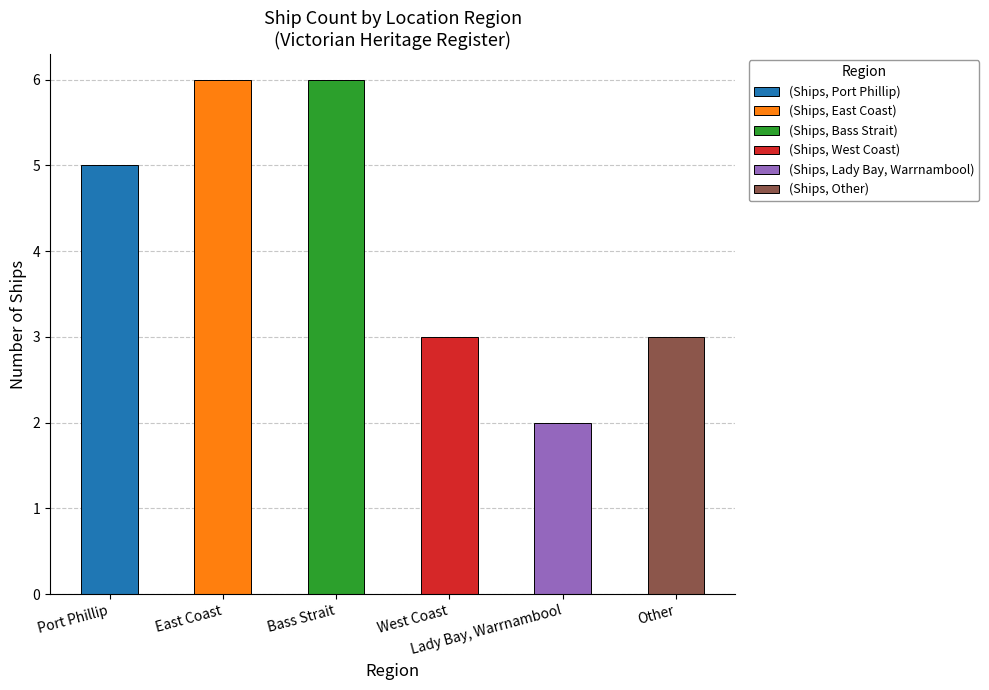

What is the value of the 6th bar from the left?

3